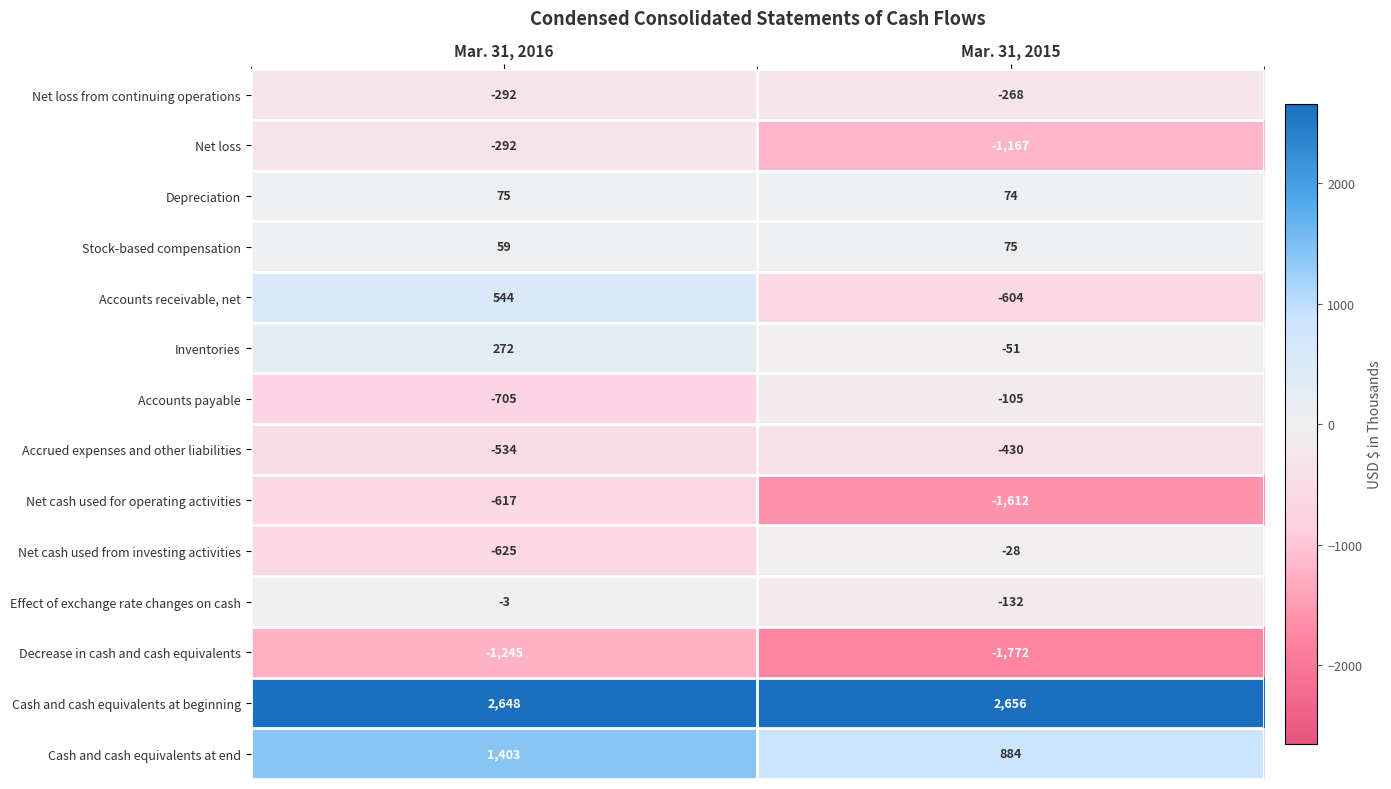

What value does the Effect of exchange rate changes on cash series have at Mar. 31, 2015, to the nearest 50?

-150